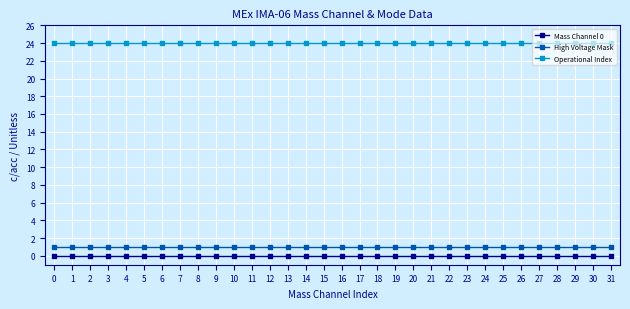

What is the value of the High Voltage Mask point at the 24th from the left?

1